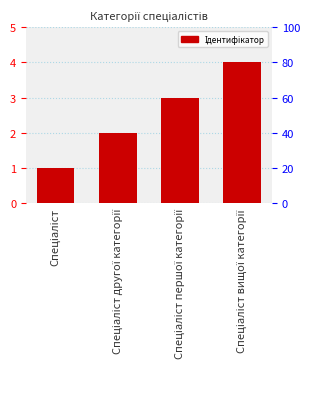

What is the change in value from Спеціаліст першої категорії to Спеціаліст вищої категорії?

+1